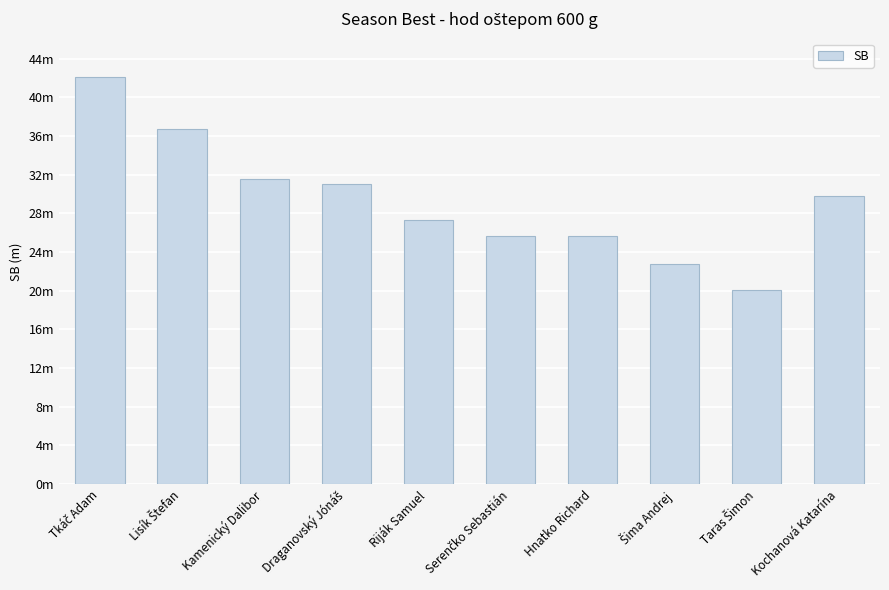

What is the sum of all values?

292.5